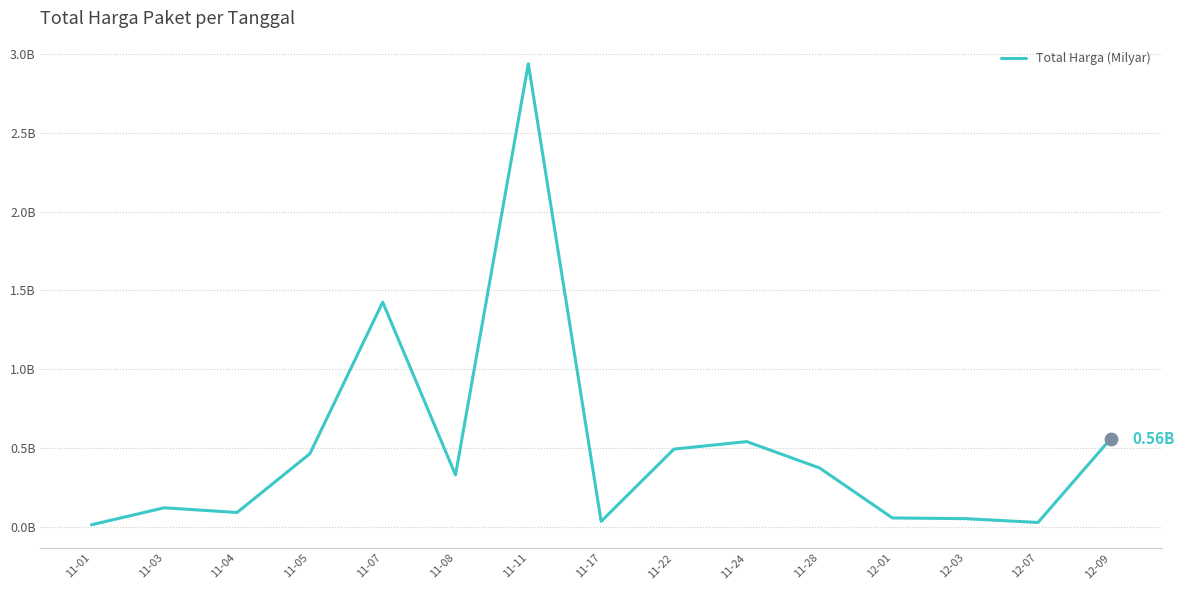

Which has a higher value, 12-01 or 12-07?

12-01